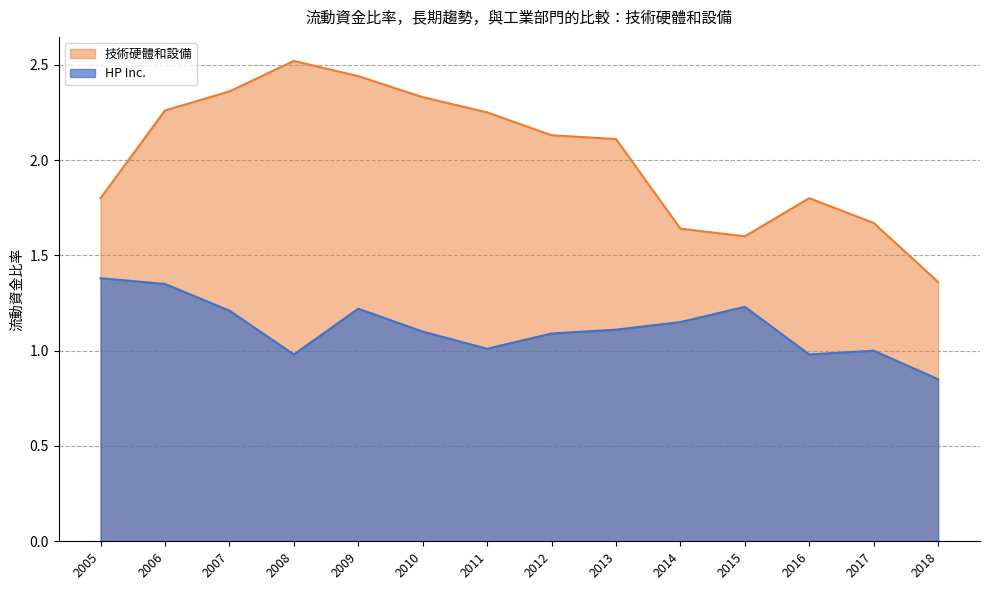

True or false: HP Inc. and 技術硬體和設備 intersect in this chart.

False